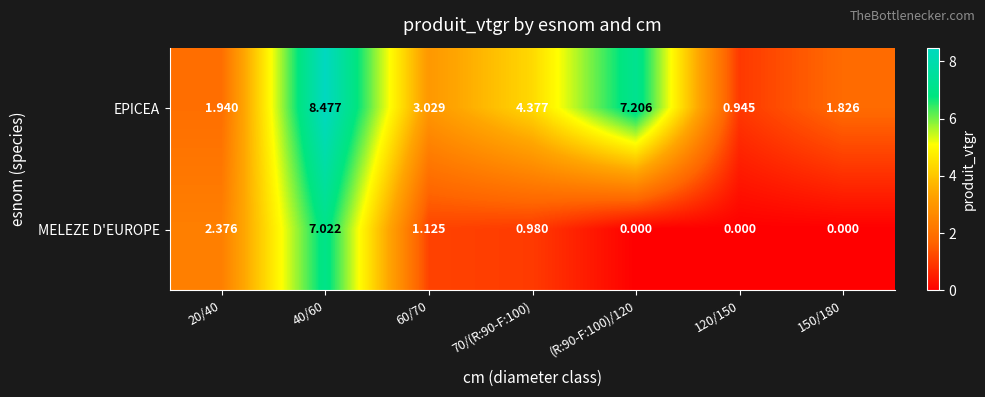

How many categories are shown in the chart?

7